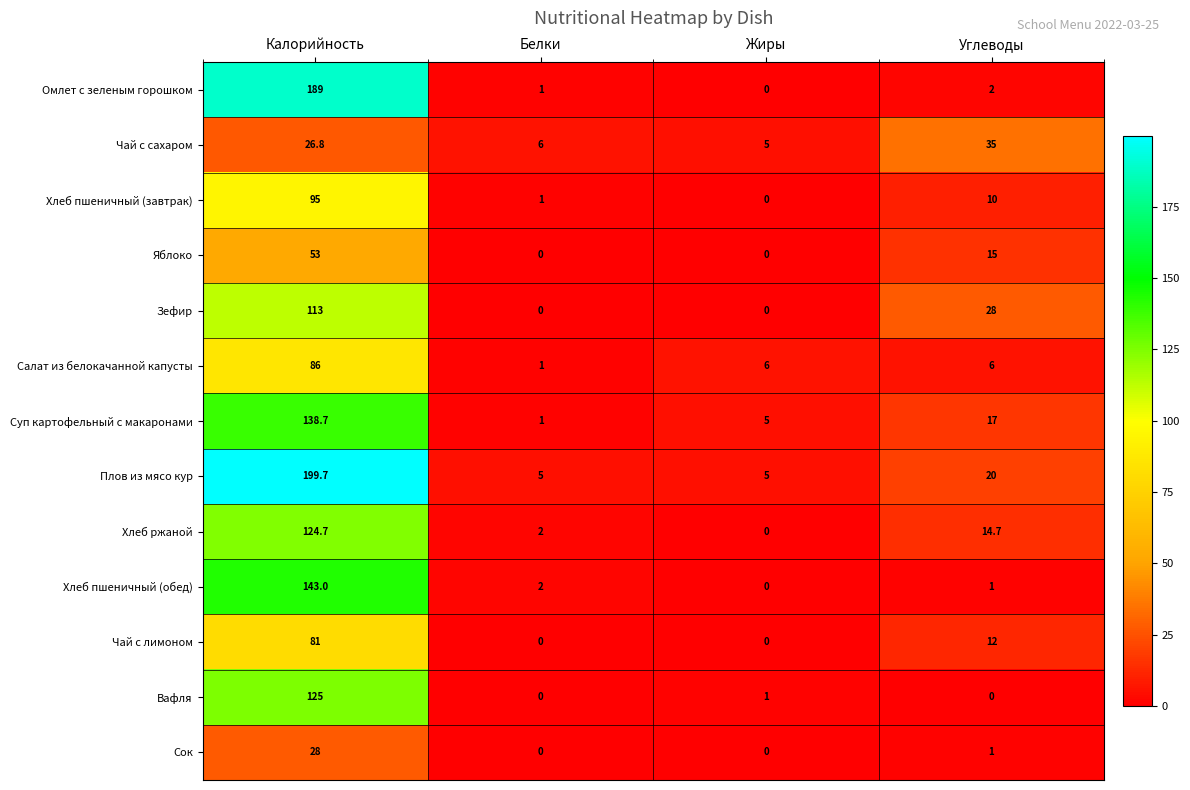

At how many categories does at least one series exceed 110?

1